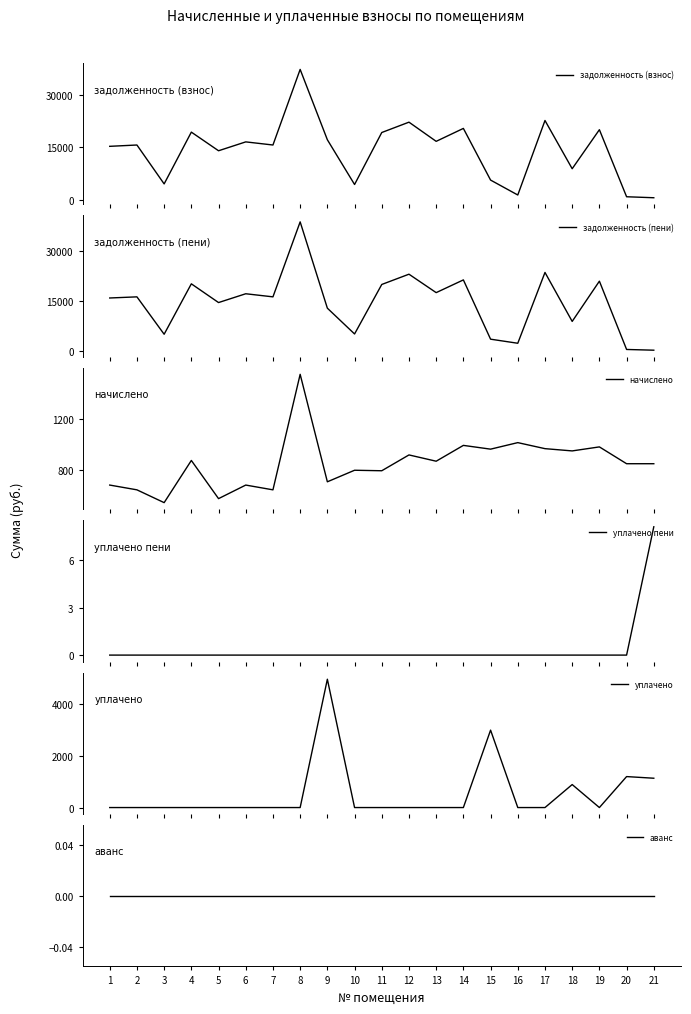

What is the sum of the задолженность (взнос) values at 8 and 18?

46222.8